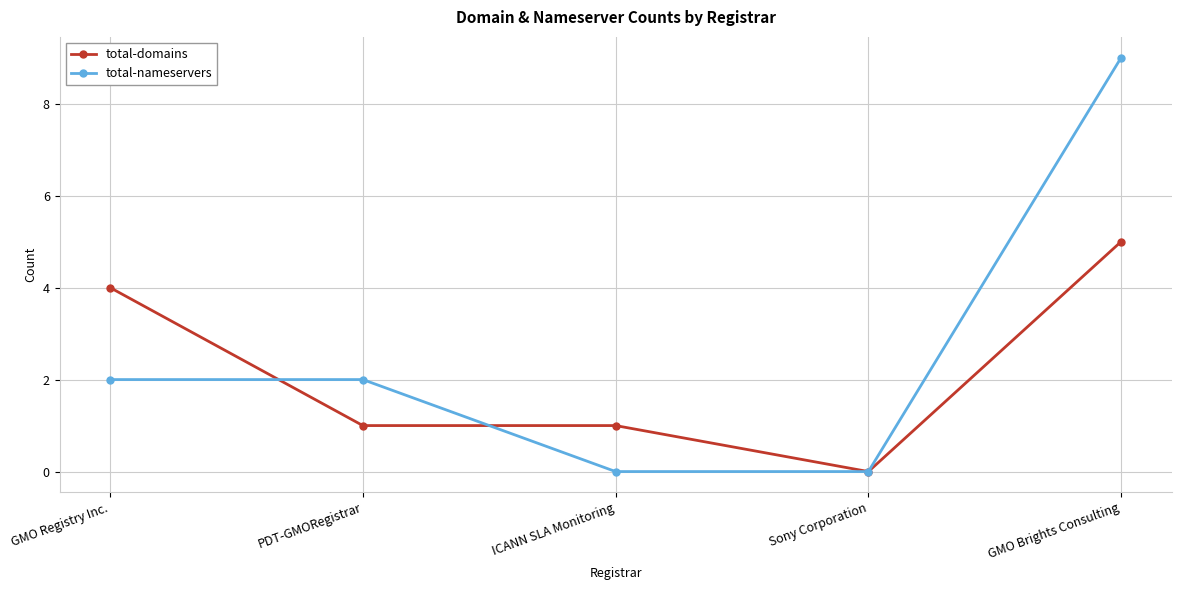

True or false: total-domains and total-nameservers intersect in this chart.

True